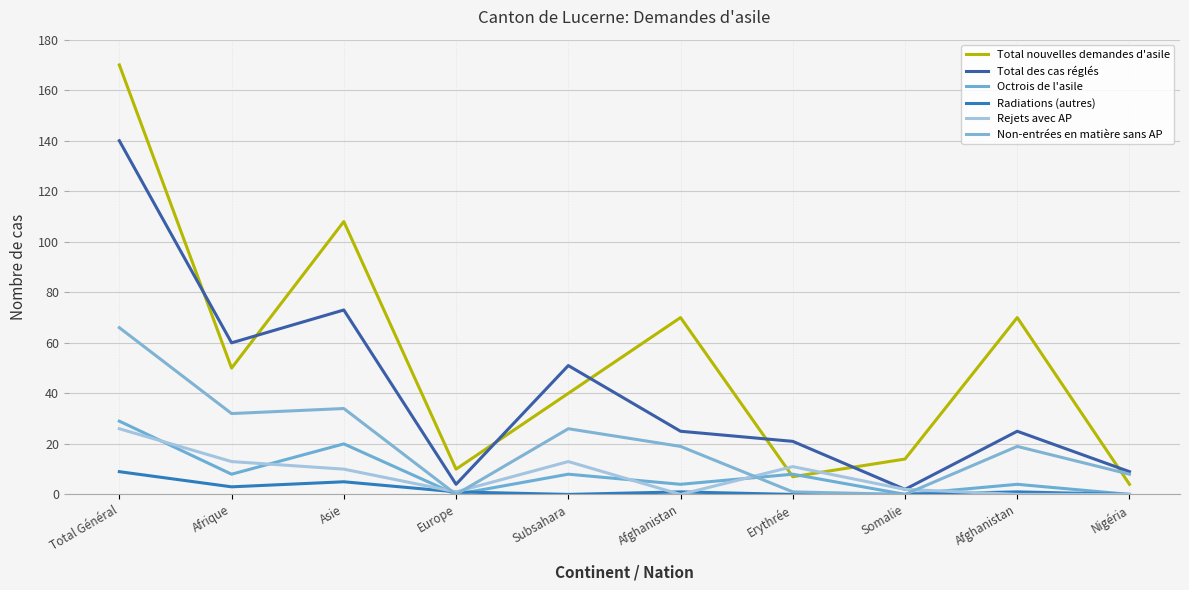

Does the chart have visible grid lines?

Yes